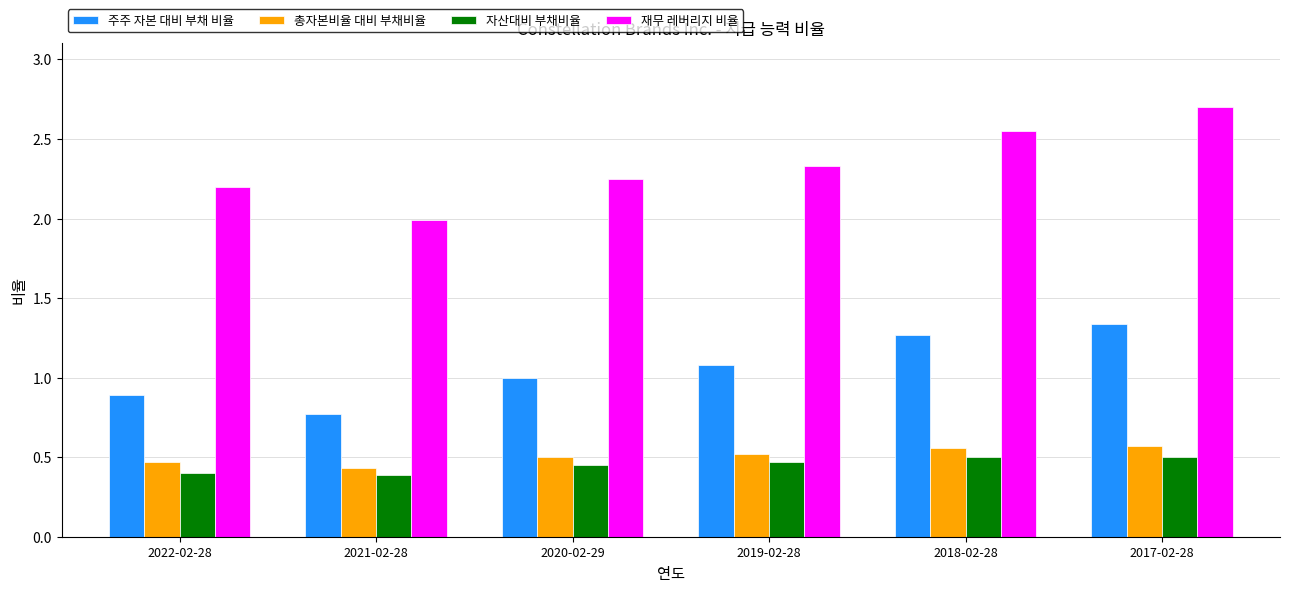

What is the sum of all 자산대비 부채비율 values?

2.7